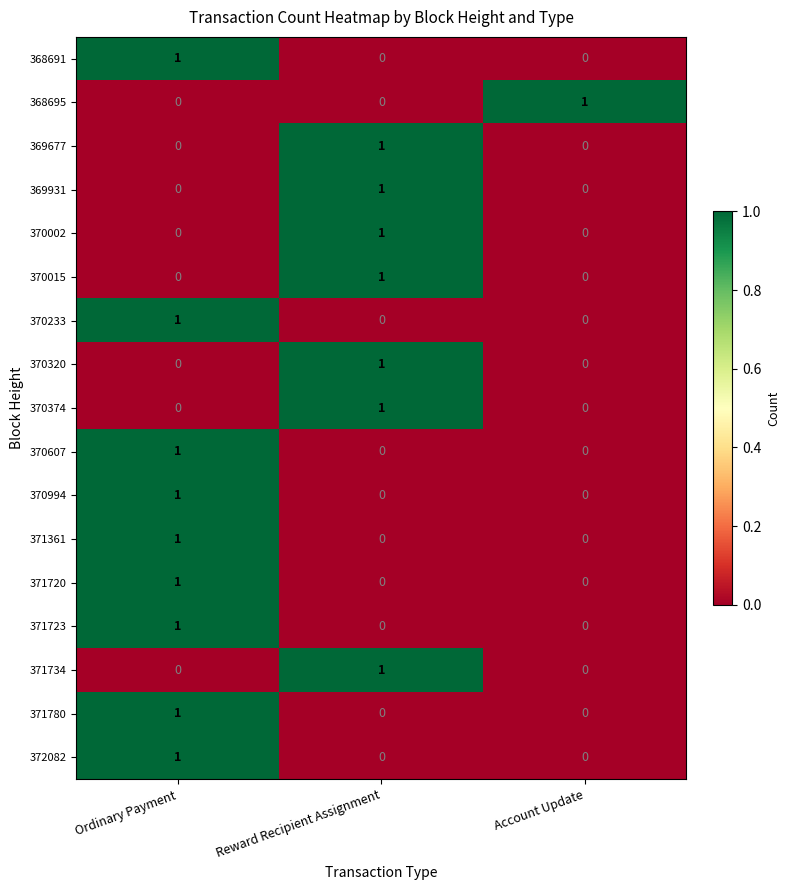

True or false: 371723 has a value of 1 at Account Update.

False